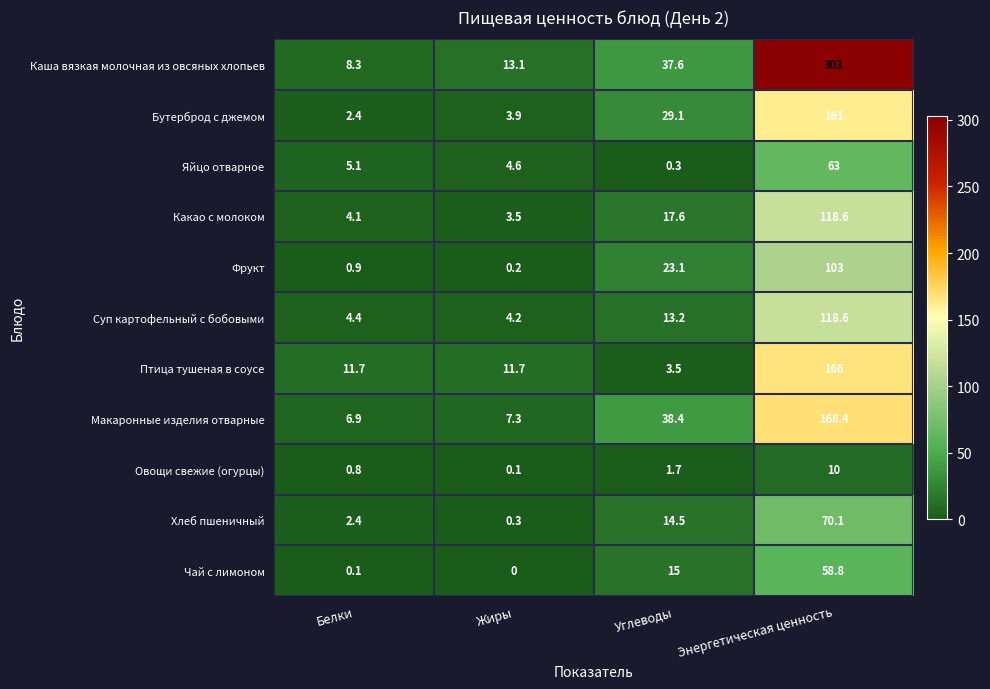

What is the difference between the maximum and minimum values in the Овощи свежие (огурцы) series?

9.9